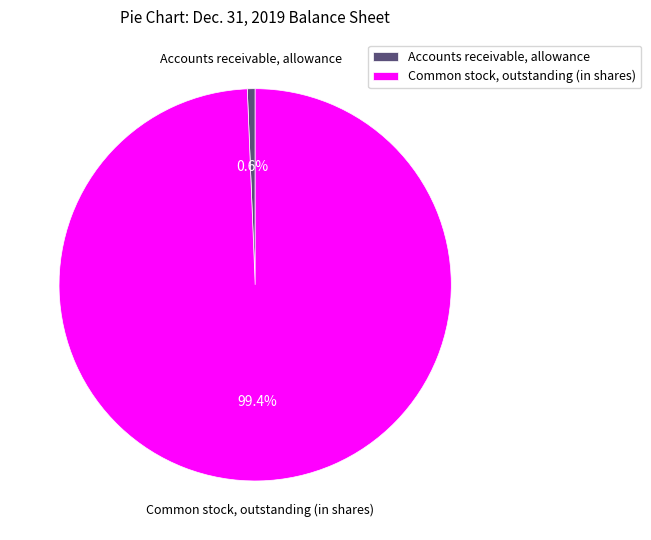

The Accounts receivable, allowance slice represents 15% of the pie. True or false?

False